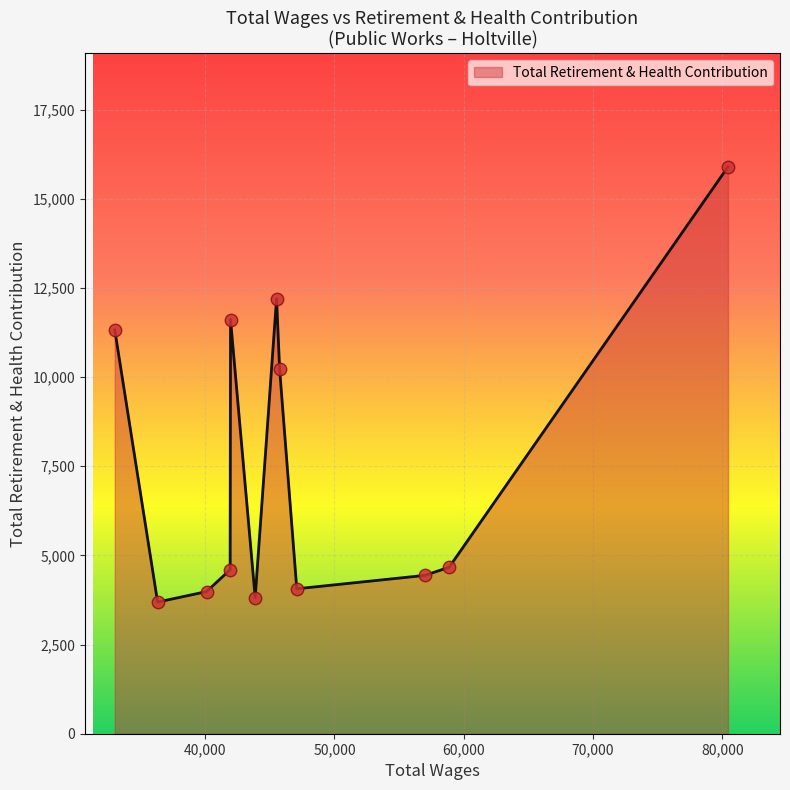

What is the maximum value shown in the chart?

15900